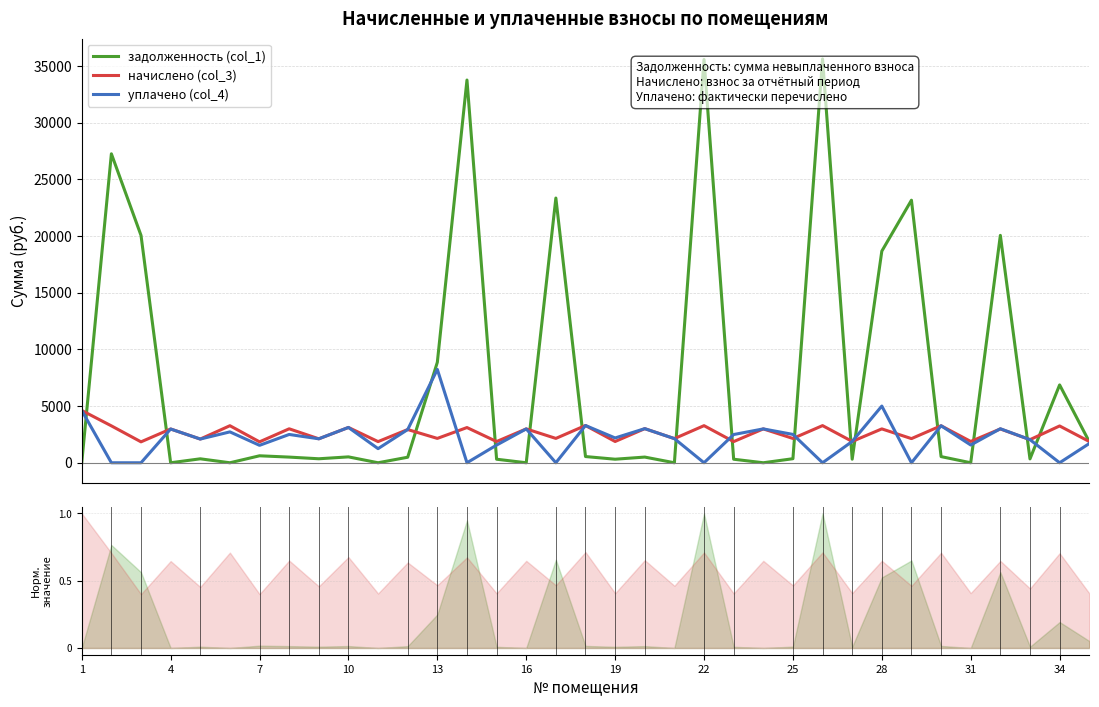

What are all the series names shown in the legend?

задолженность (col_1), начислено (col_3), уплачено (col_4)